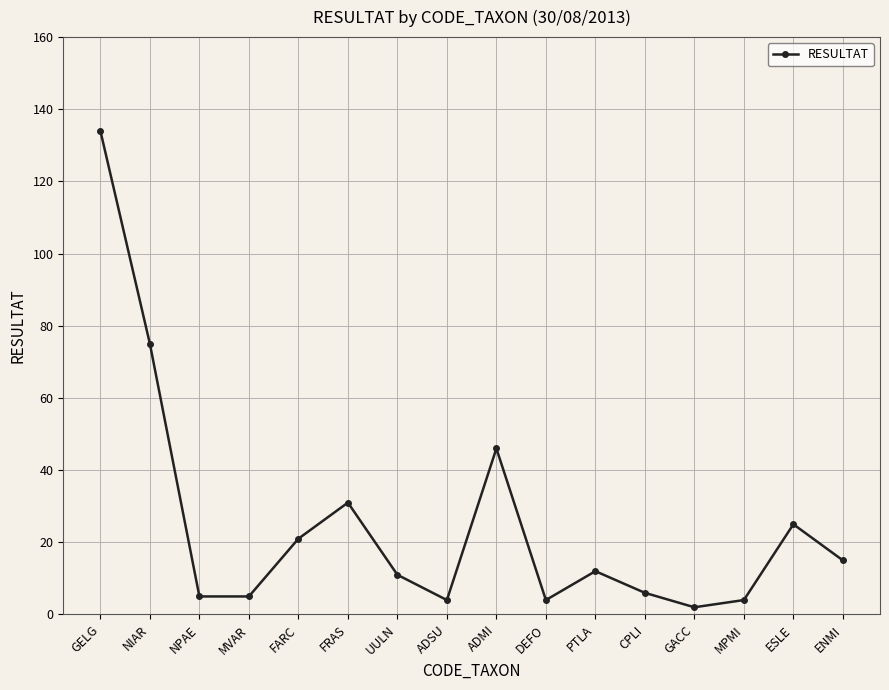

Reading left to right, list all the values displayed in this chart.

134	75	5	5	21	31	11	4	46	4	12	6	2	4	25	15